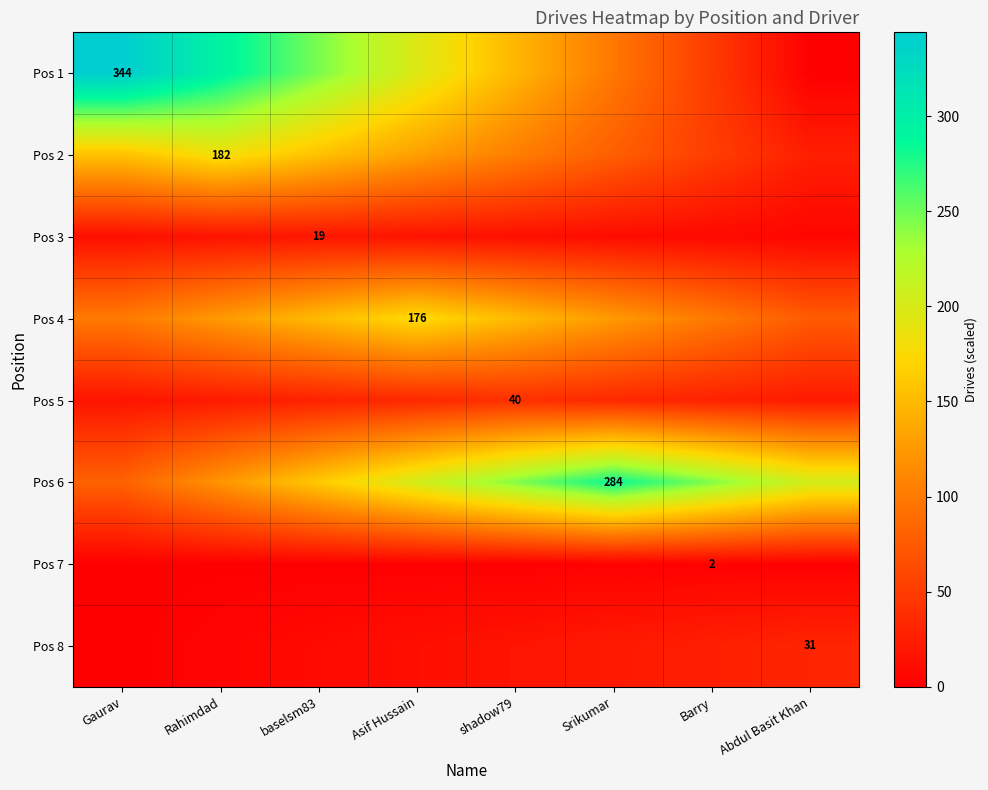

What is the sum of the Pos 1 values at Barry and Srikumar?

147.4